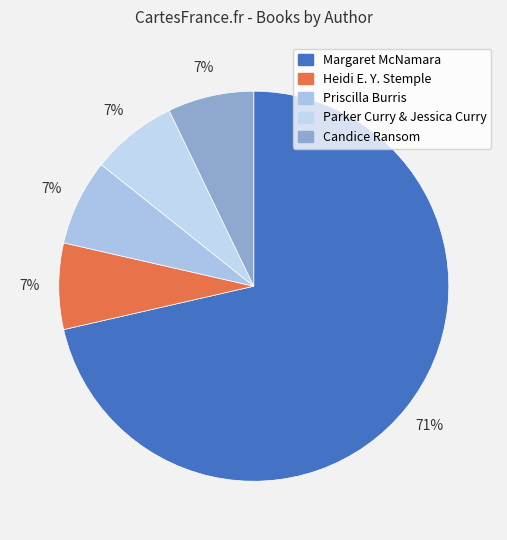

Count the number of slices in the pie.

5